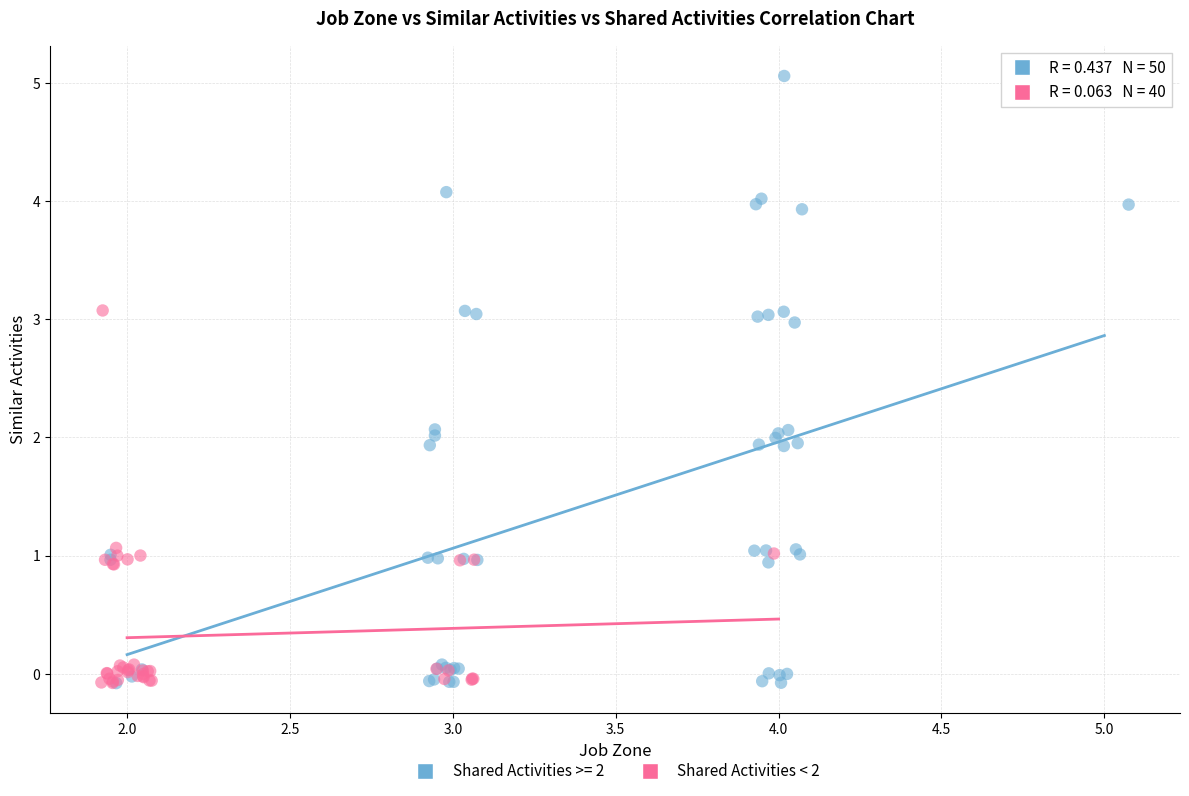

Which series reaches the maximum Y coordinate?

Shared Activities >= 2